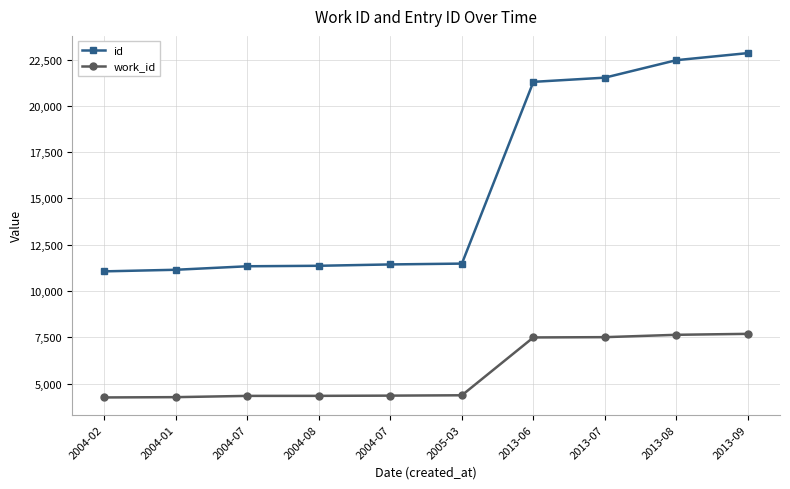

What are all the series names shown in the legend?

id, work_id